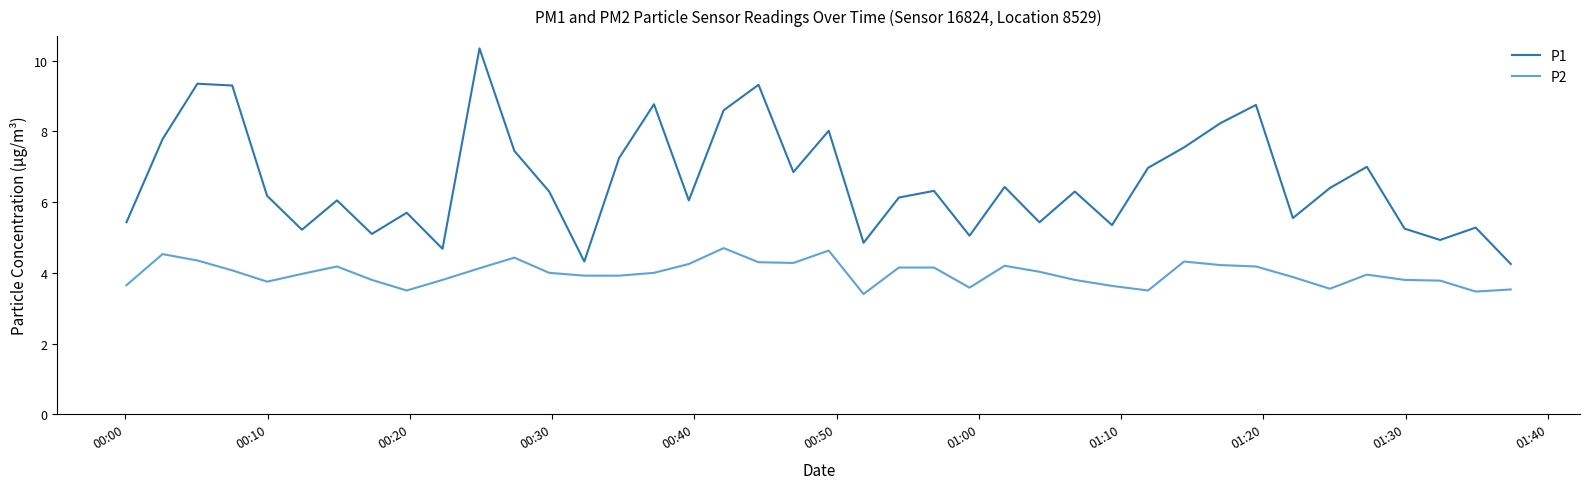

How many distinct data groups are displayed?

2